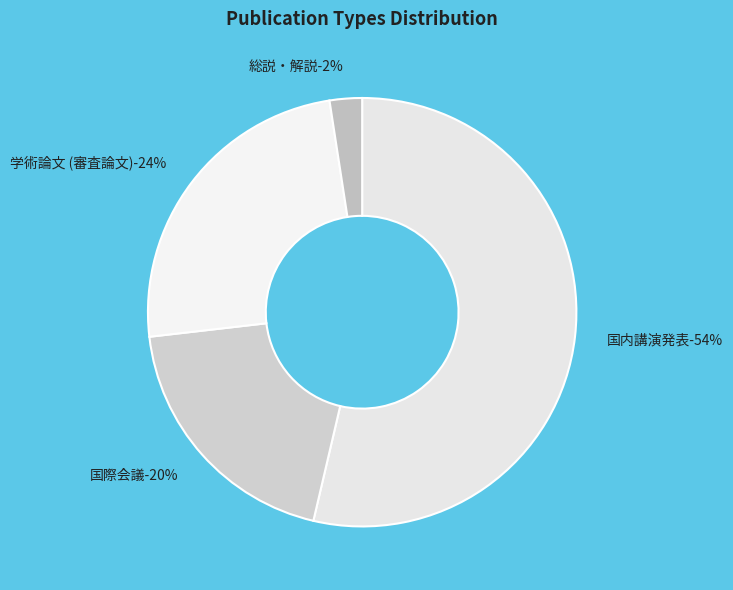

Which has a higher value, 国際会議 or 国内講演発表?

国内講演発表